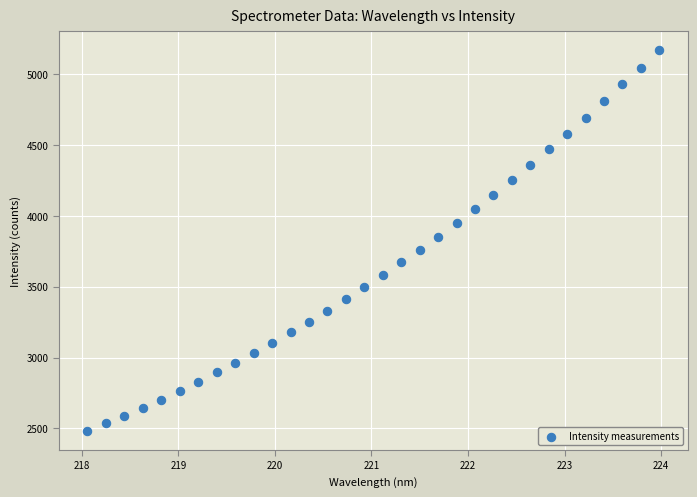

What is the range of Y values (max minus min)?

2687.1